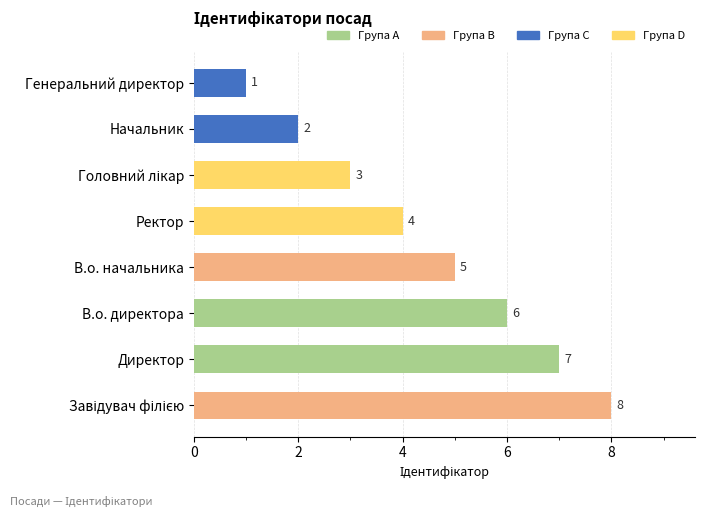

Where is the data nearest to the value 4?

Ректор